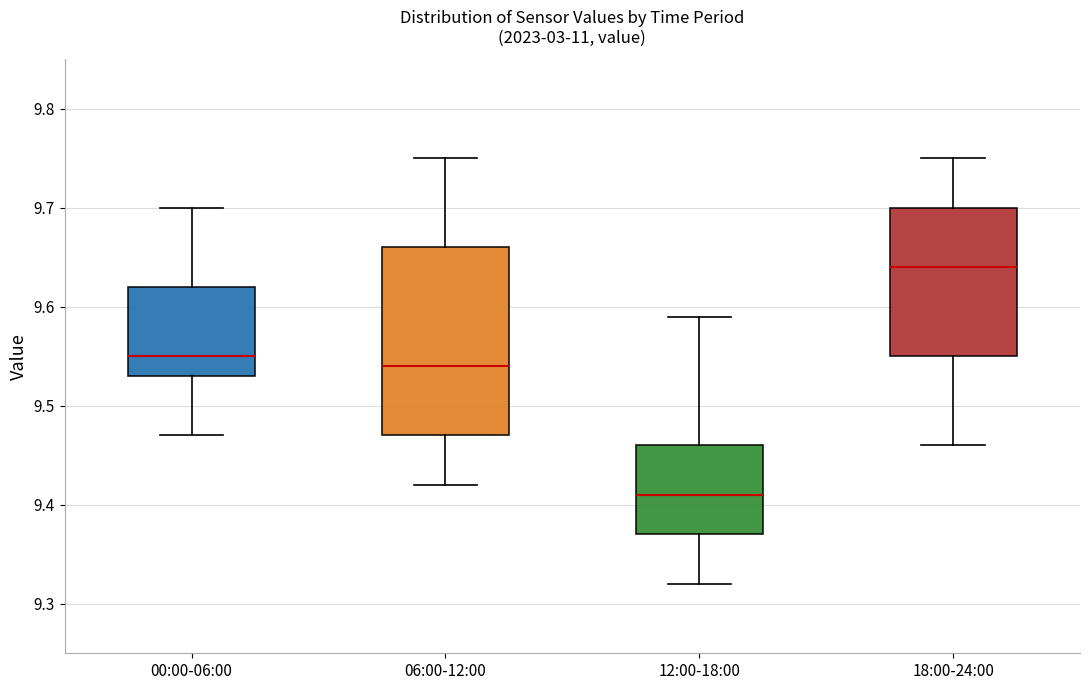

Which box has the lowest median line?

12:00-18:00